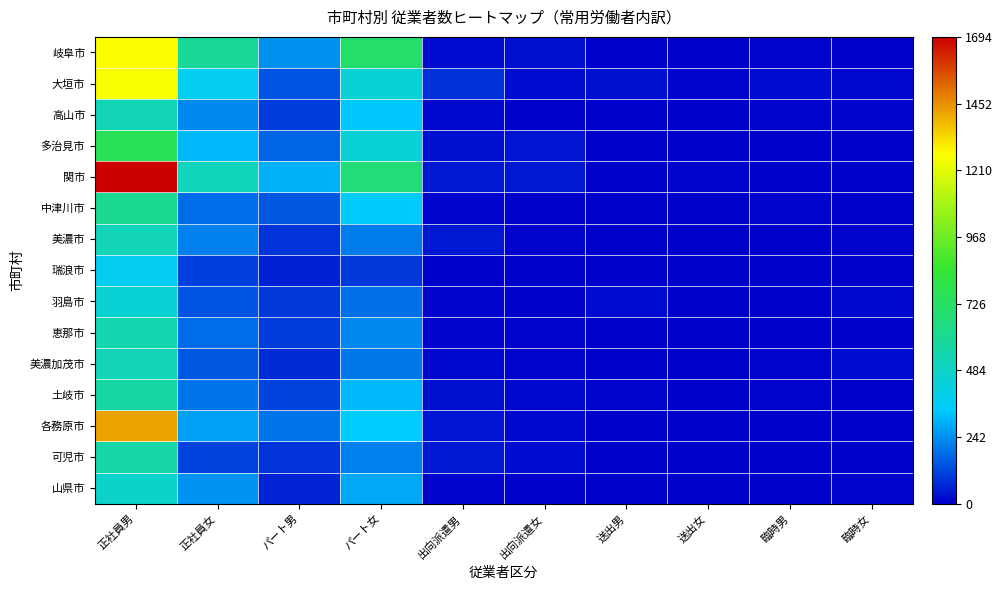

Between 出向派遣男 and パート女, which is larger?

パート女